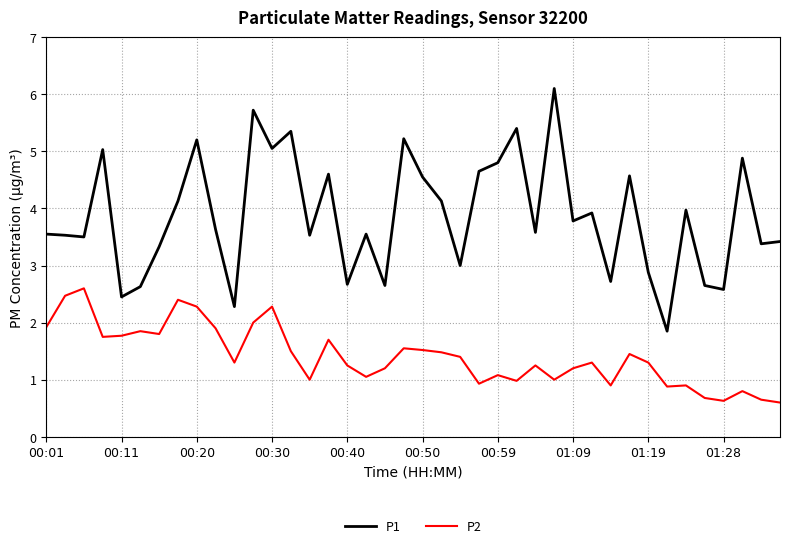

In P2, how many points are higher than both neighbors (excluding endpoints)?

12